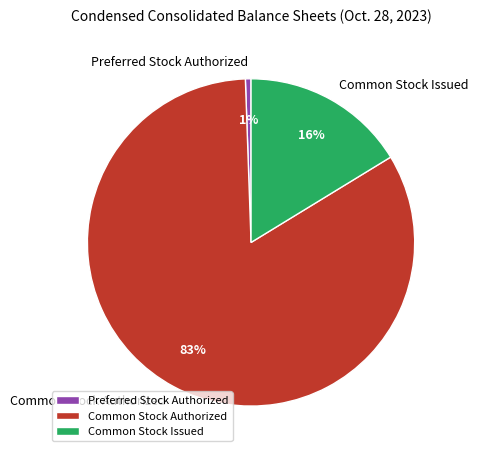

Does Common Stock Authorized represent more than half of the total?

Yes